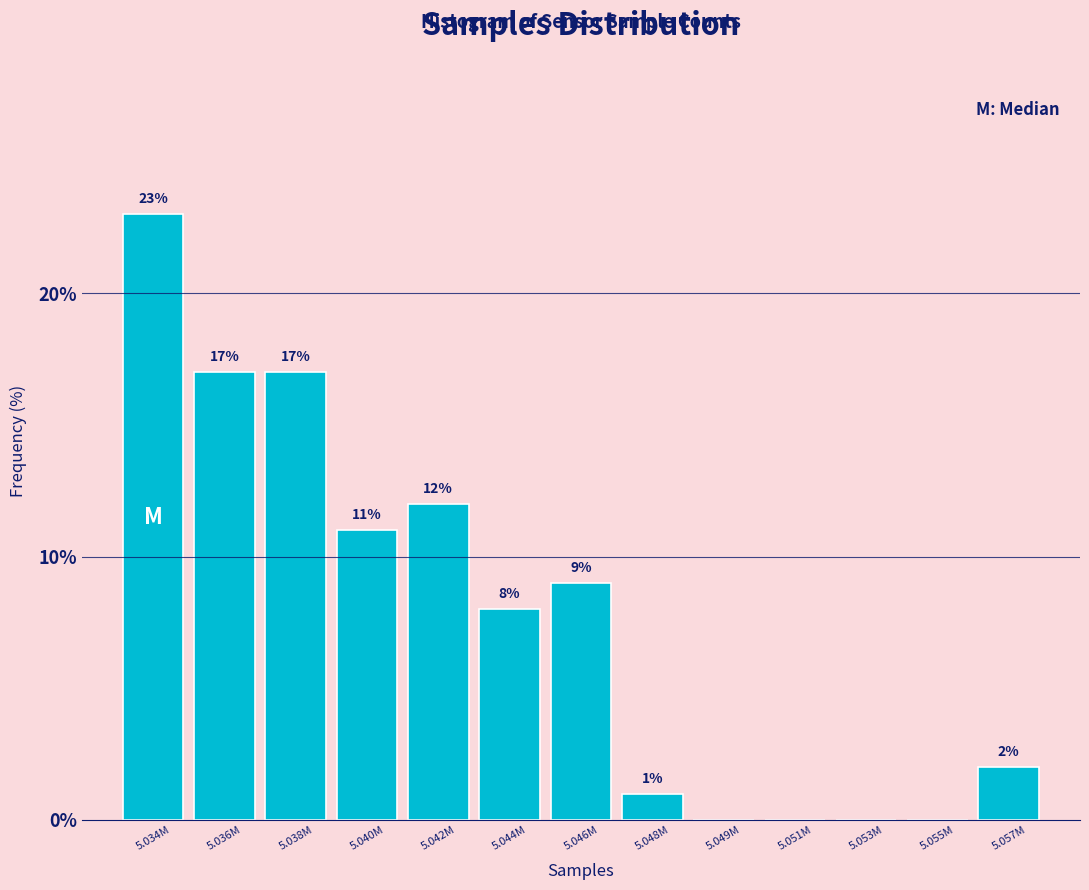

Reading left to right, what are all the values shown in this chart?

5.034M=23	5.036M=17	5.038M=17	5.040M=11	5.042M=12	5.044M=8	5.046M=9	5.048M=1	5.049M=0	5.051M=0	5.053M=0	5.055M=0	5.057M=2